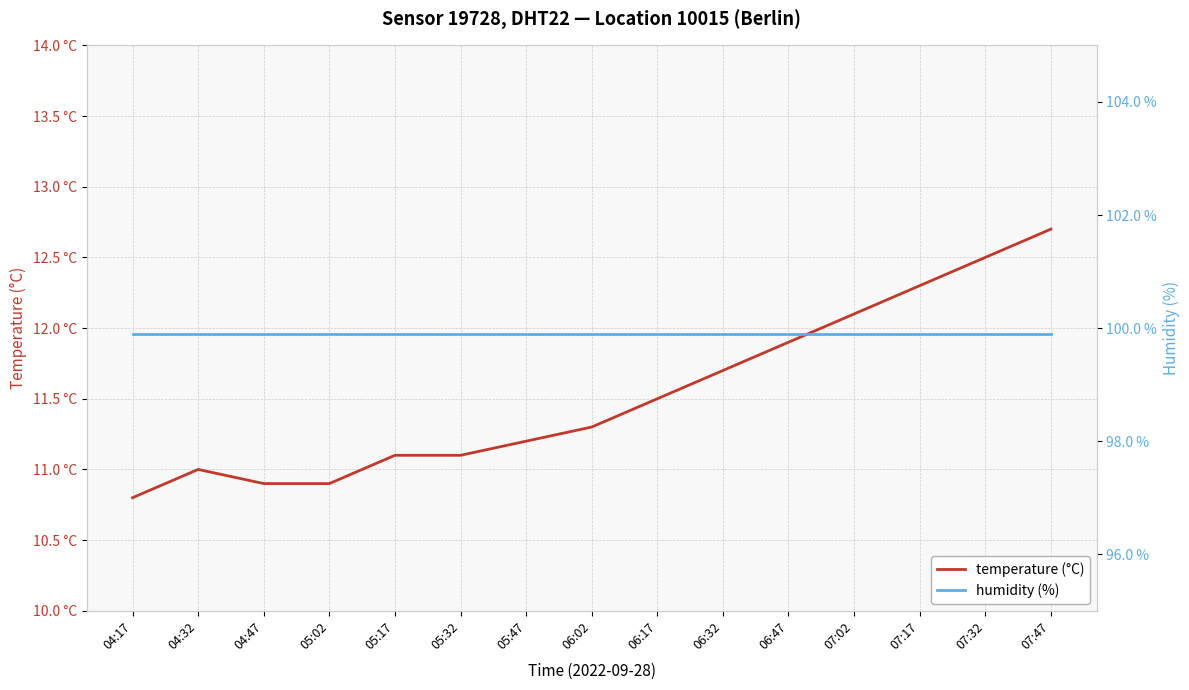

Is the value of temperature at 04:17 greater than the value of humidity at 05:47?

No